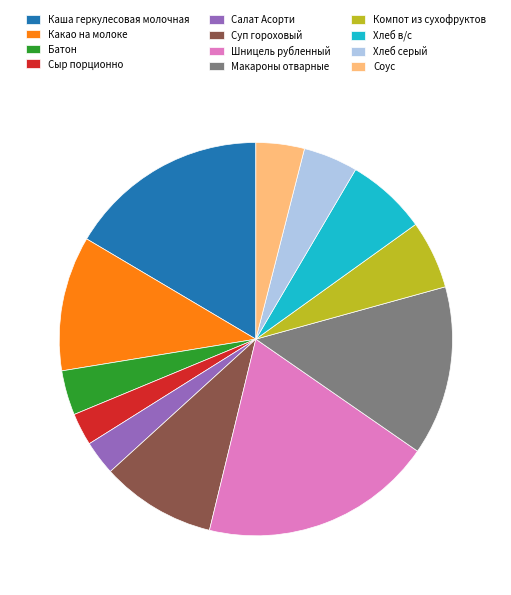

How many slices are in this pie chart?

12